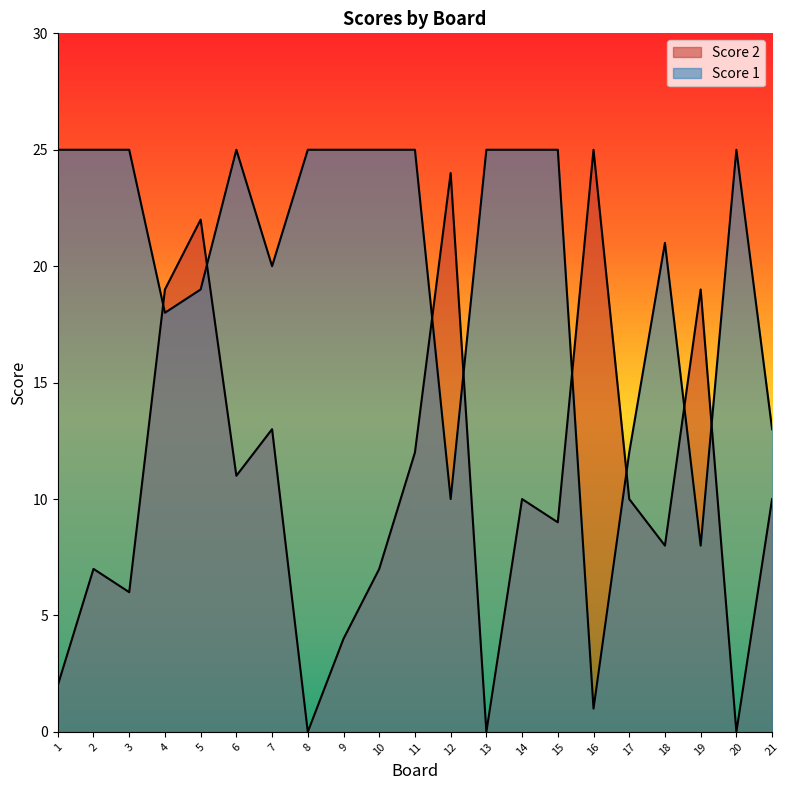

At which category does Score 2 reach its first local peak?

2